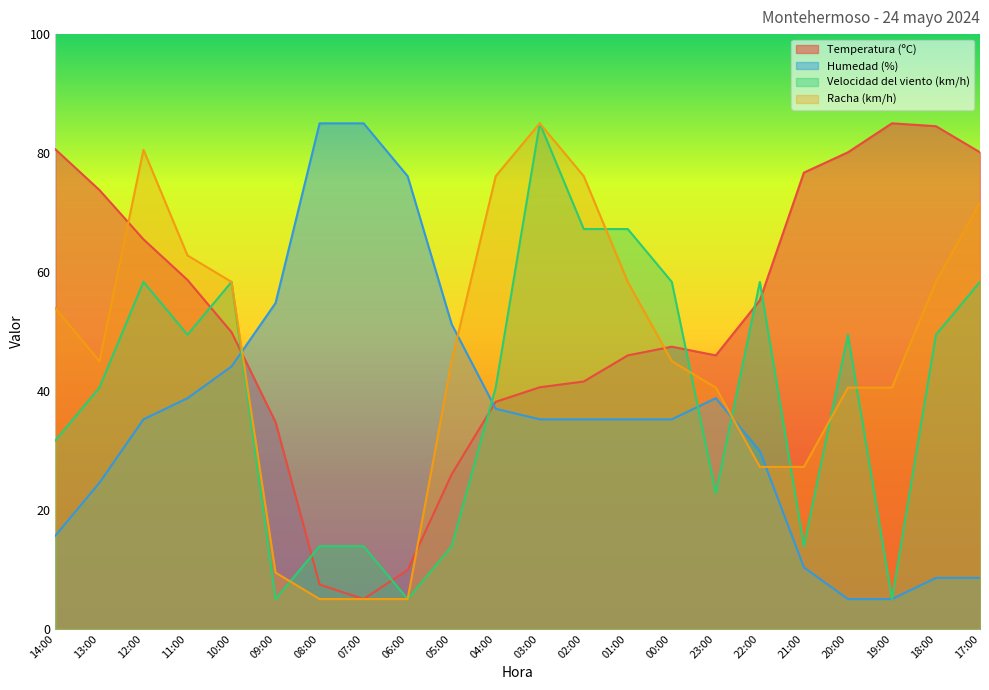

How many lines are shown in the chart?

4